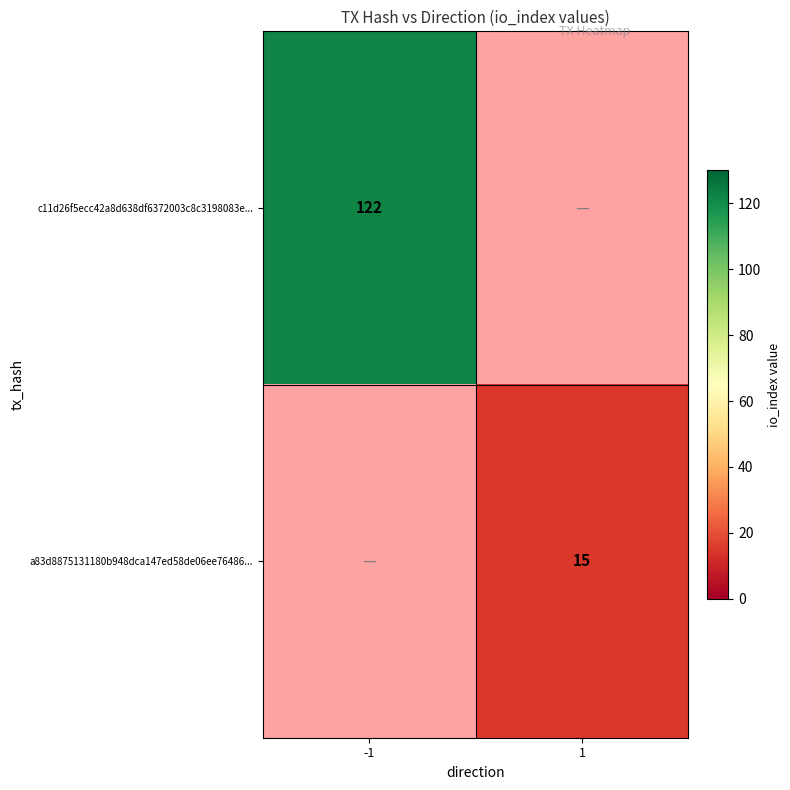

Is it true that c11d26f5ecc42a8d638df6372003c8c3198083e... equals 122 at -1?

True